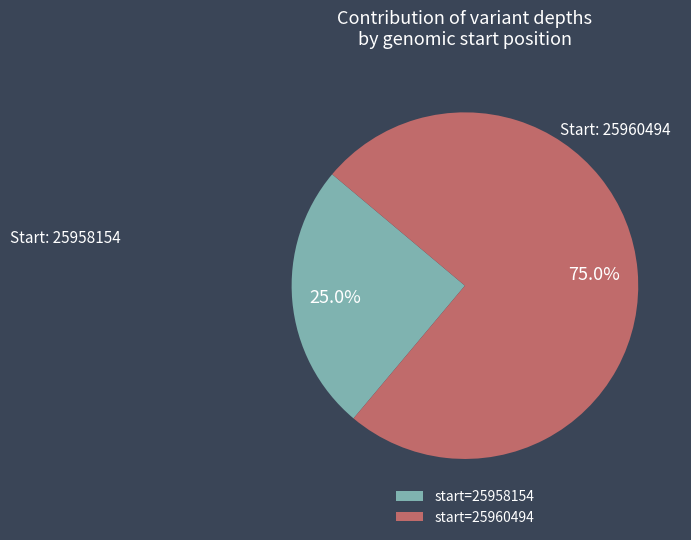

How many slices are in this pie chart?

2